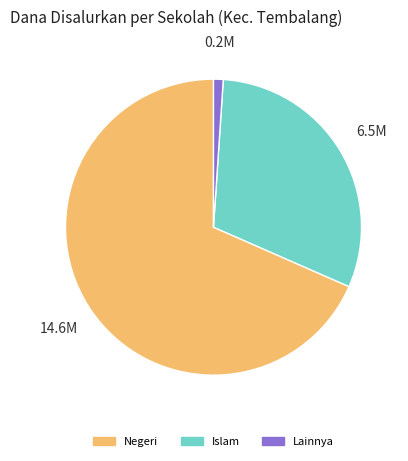

Which slice is the largest?

Negeri